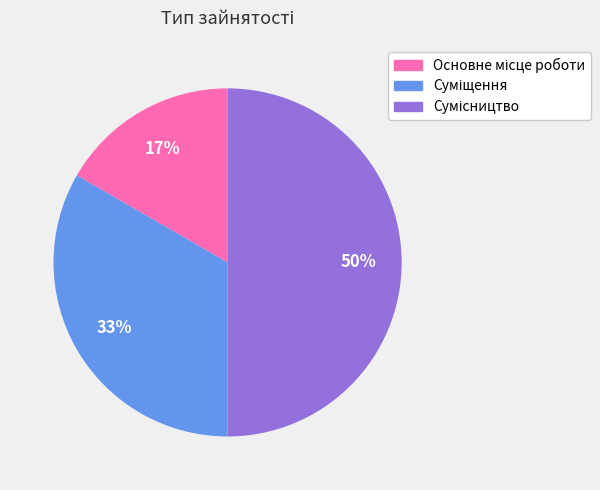

To the nearest percent, what is the difference between the largest and smallest slice percentages?

33%